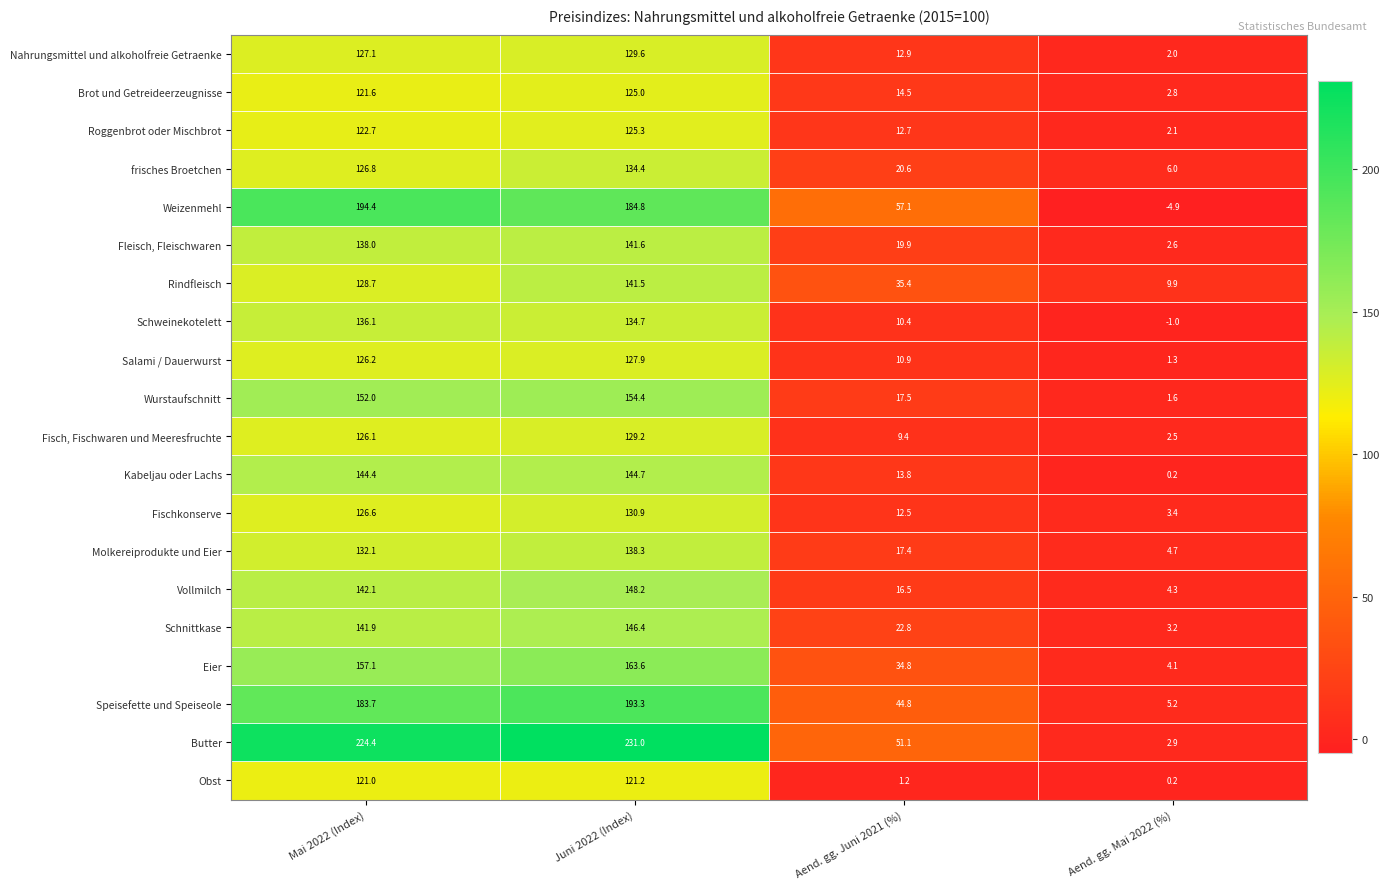

How many categories are shown in the chart?

4